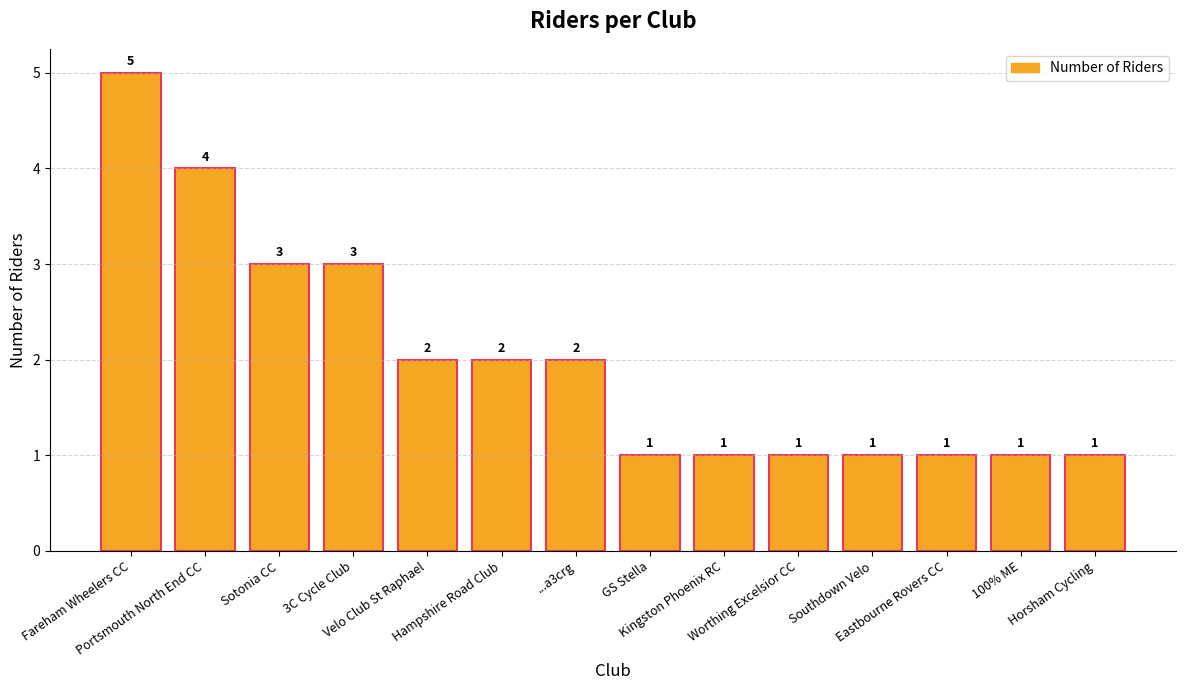

Reading left to right, extract all data points from this chart.

Fareham Wheelers CC=5	Portsmouth North End CC=4	Sotonia CC=3	3C Cycle Club=3	Velo Club St Raphael=2	Hampshire Road Club=2	...a3crg=2	GS Stella=1	Kingston Phoenix RC=1	Worthing Excelsior CC=1	Southdown Velo=1	Eastbourne Rovers CC=1	100% ME=1	Horsham Cycling=1